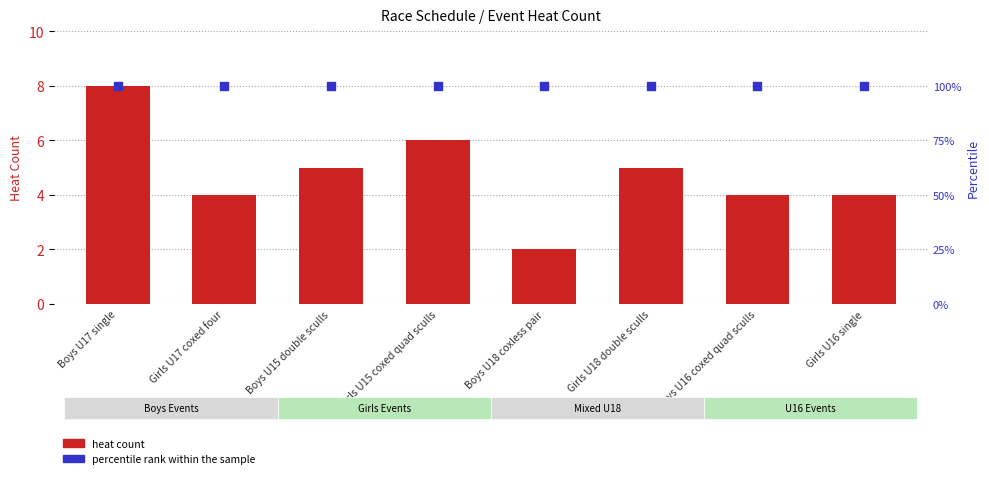

Which series reaches the minimum Y coordinate?

heat count